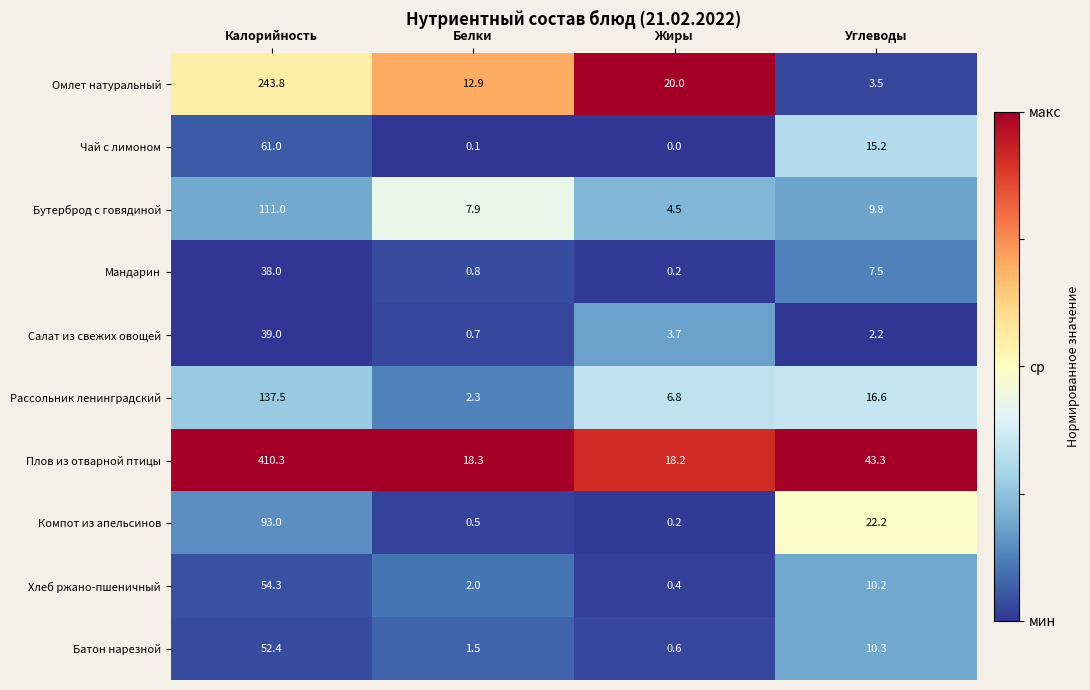

Is it true that Хлеб ржано-пшеничный equals 15.0 at Углеводы?

False